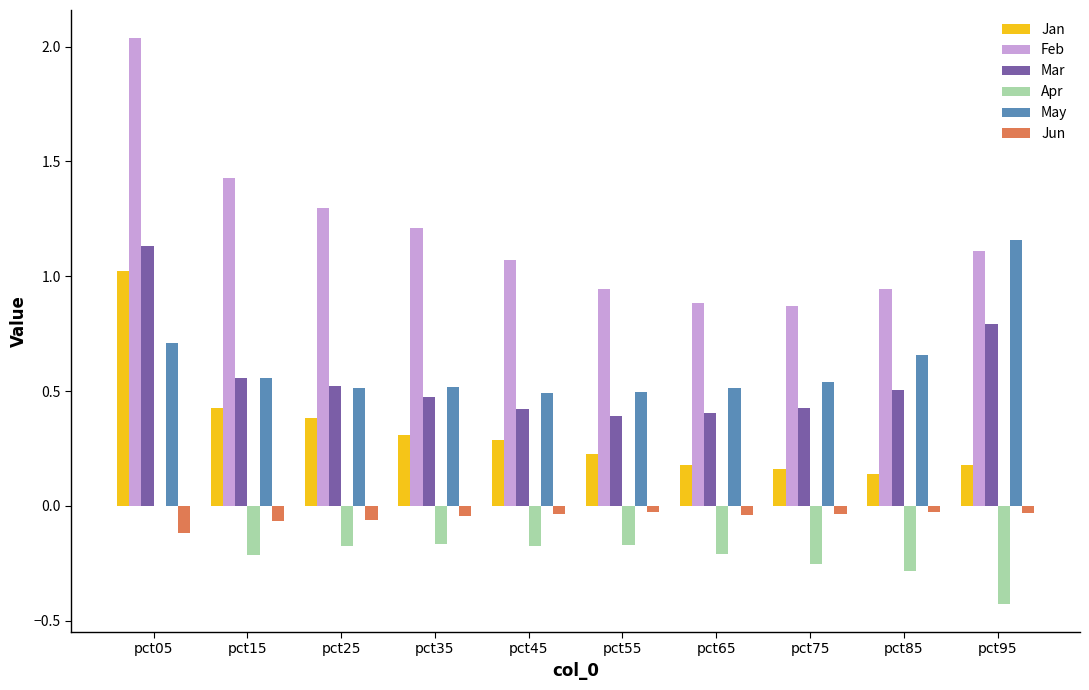

The May series shows 1.3 at pct05. True or false?

False